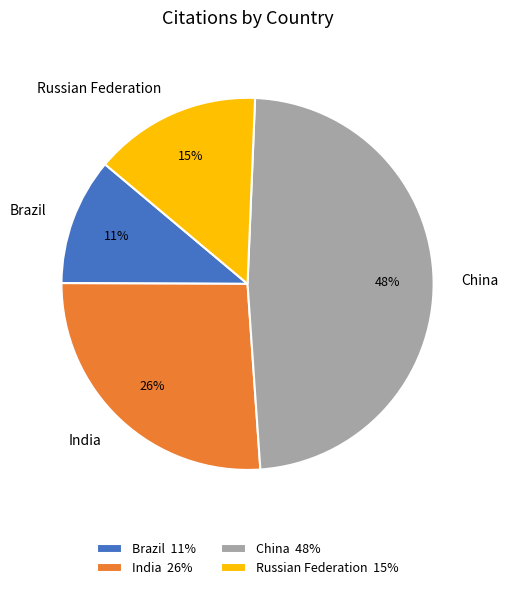

Is the sum of China and Brazil greater than half?

Yes